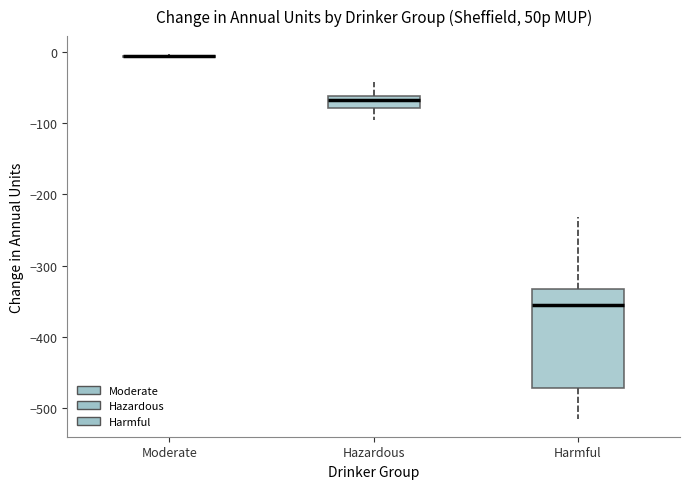

Reading left to right, transcribe this box plot: for each box, give where its median line is, the range the box spans, and where its two whiskers end, as read against the y-axis. The values are not printed on the chart, so give them approximately, as read against the axis.

Moderate: box collapsed to a line at -10, whiskers -10 to 0
Hazardous: median -70, box -80 to -60, whiskers -100 to -40
Harmful: median -350, box -470 to -330, whiskers -520 to -230